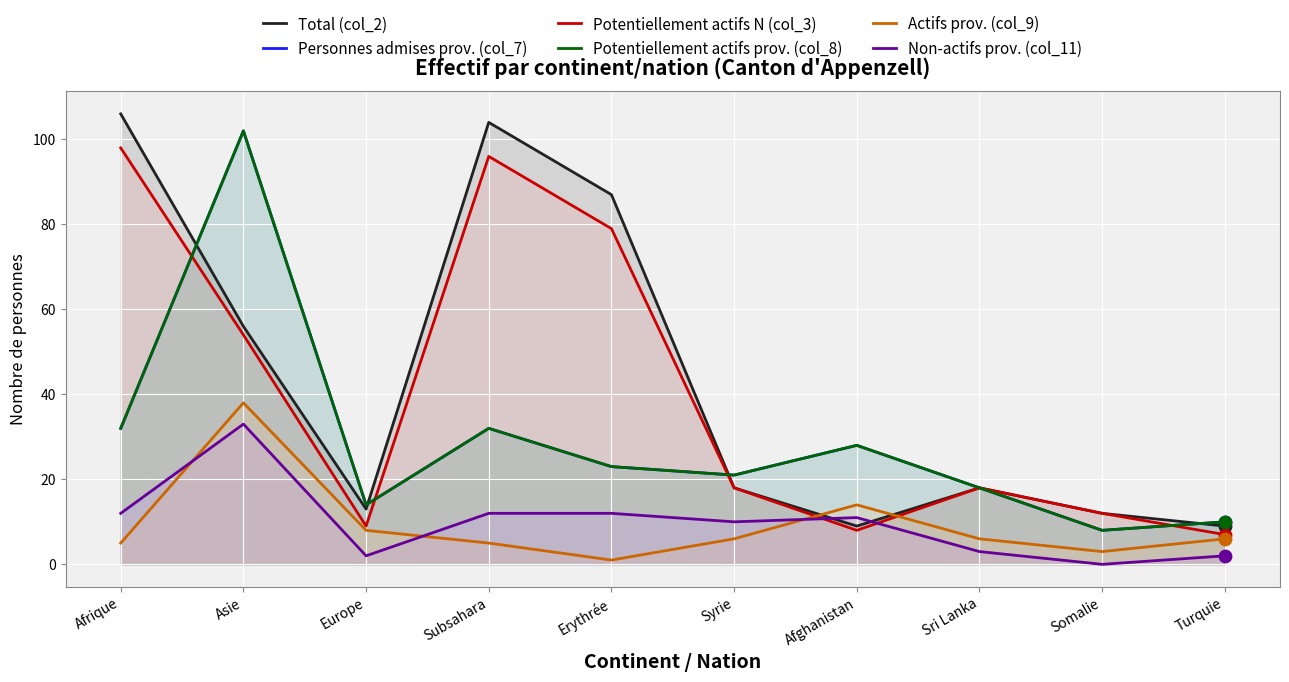

Which series contains the highest Y value?

Total (col_2)